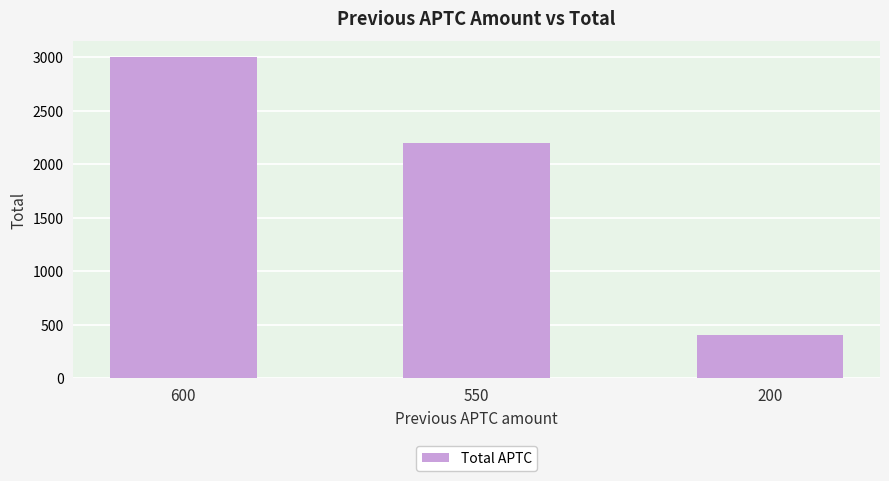

Which has a higher value, 200 or 600?

600